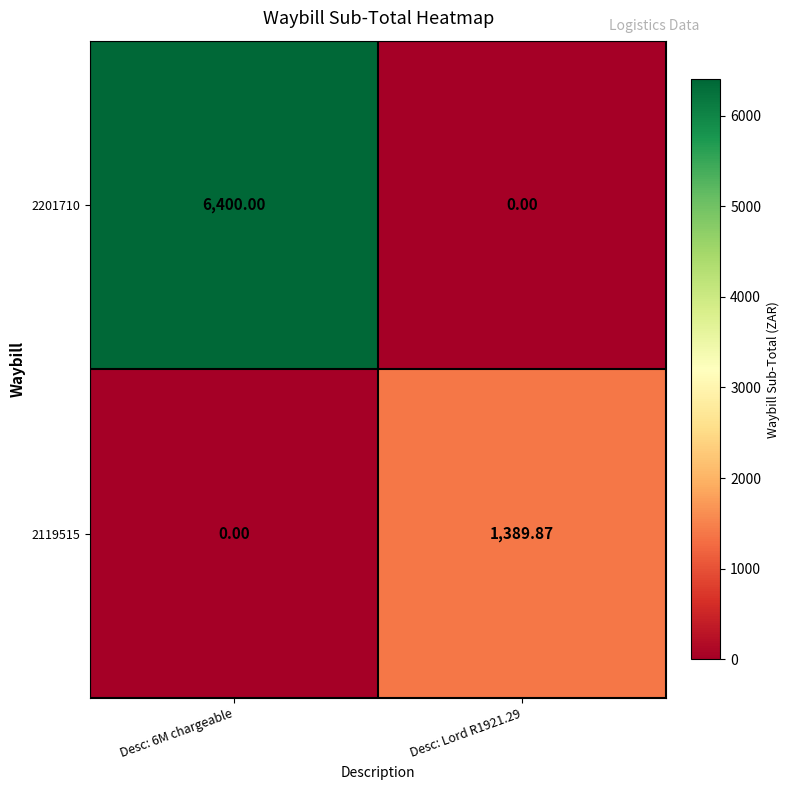

Count the number of data series in this chart.

2